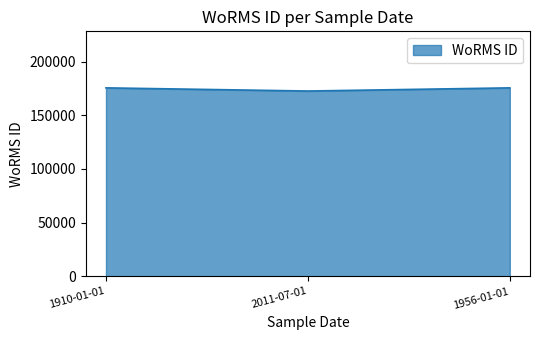

Reading left to right, transcribe all the data shown in this chart.

175584	172644	175584